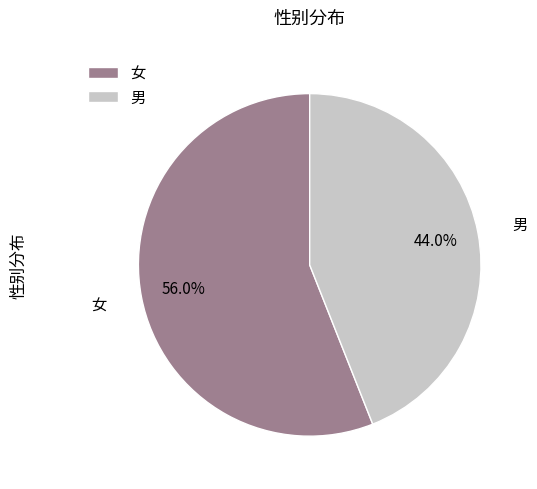

To the nearest percent, what portion does 男 represent?

44%